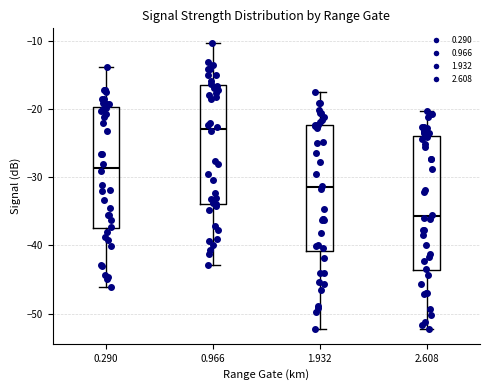

Reading left to right, transcribe this box plot: for each box, give where its median line is, the range the box spans, and where its two whiskers end, as read against the y-axis. The values are not printed on the chart, so give them approximately, as read against the axis.

0.290: median -29, box -37 to -20, whiskers -46 to -14
0.966: median -23, box -34 to -17, whiskers -43 to -10
1.932: median -31, box -41 to -22, whiskers -52 to -17
2.608: median -36, box -44 to -24, whiskers -52 to -20